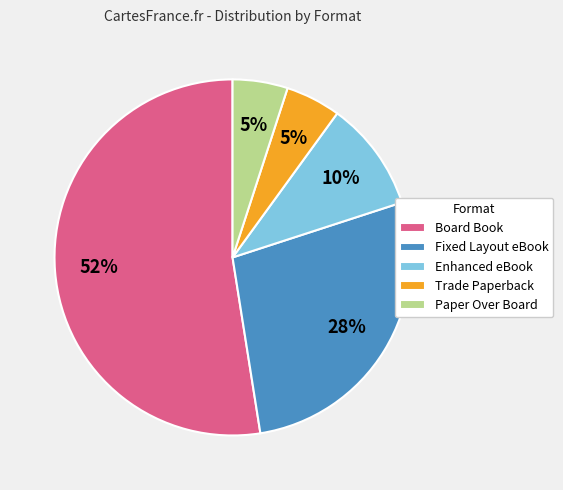

What percentage is the Paper Over Board slice, to the nearest percent?

5%